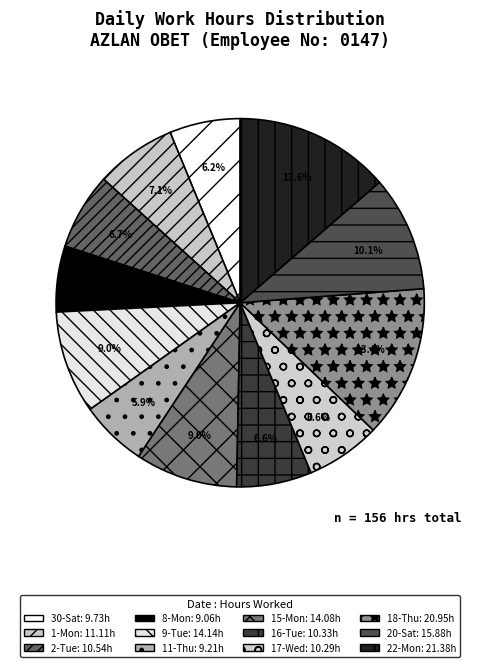

Is it true that 8-Mon is 6% of the pie?

True